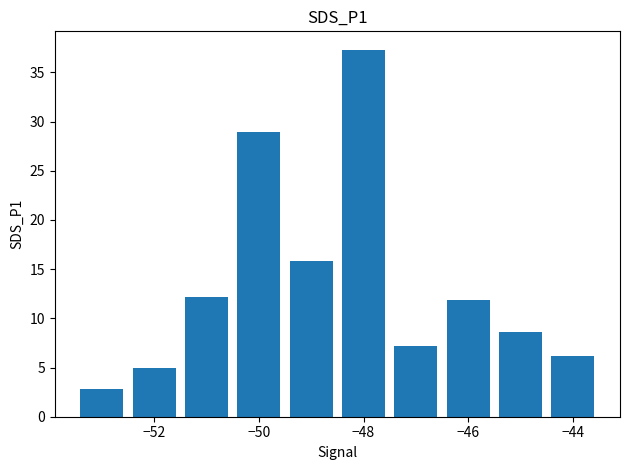

What is the value of the 3rd bar from the left?

12.2